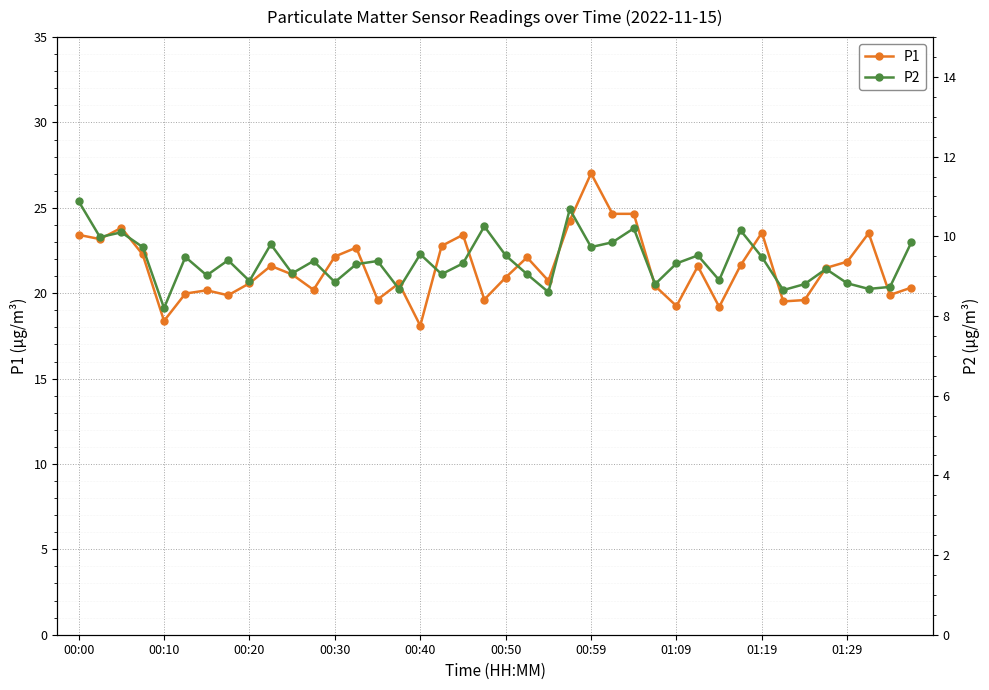

How many lines are shown in the chart?

2